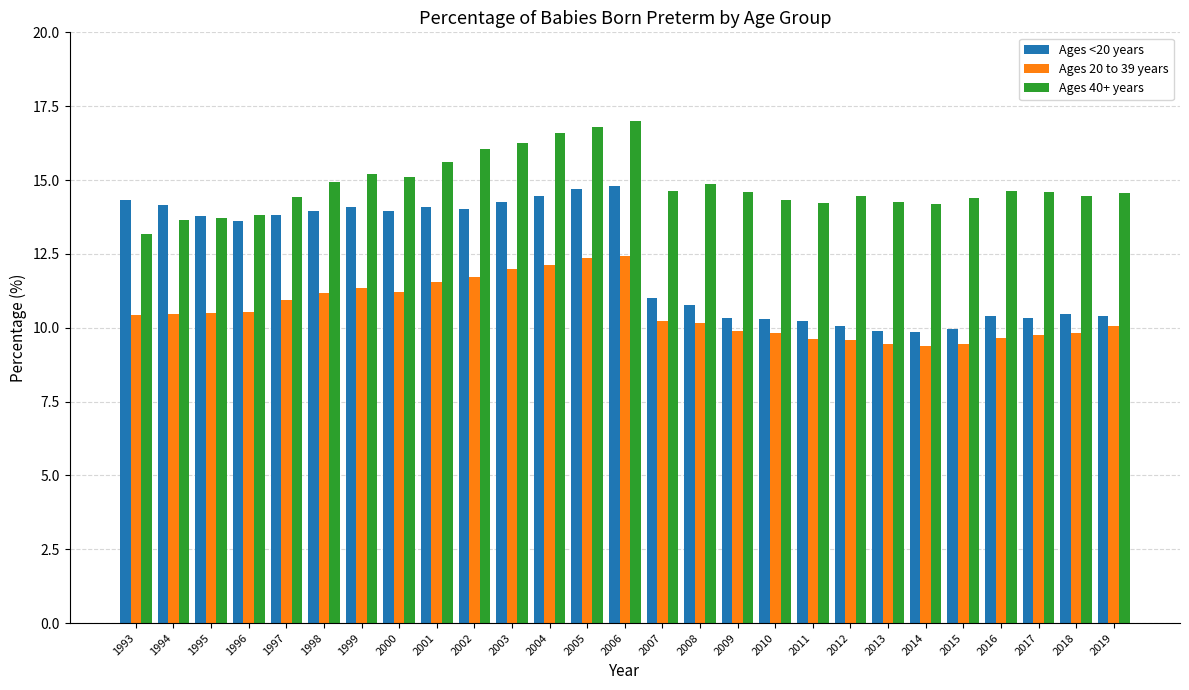

What is the sum of the Ages <20 years values at 2015 and 2014?

19.8